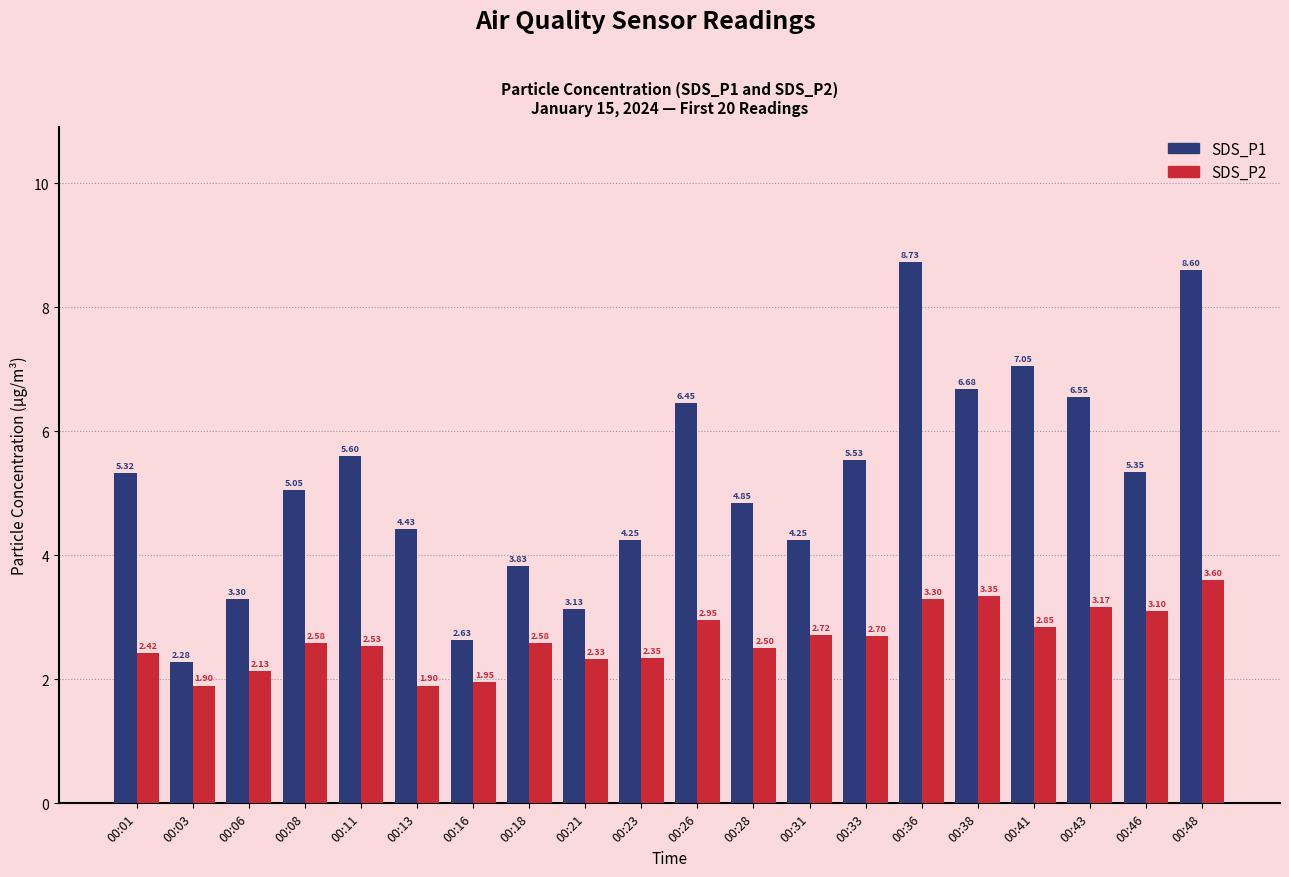

What is the difference between the highest and lowest values at 00:33?

2.8